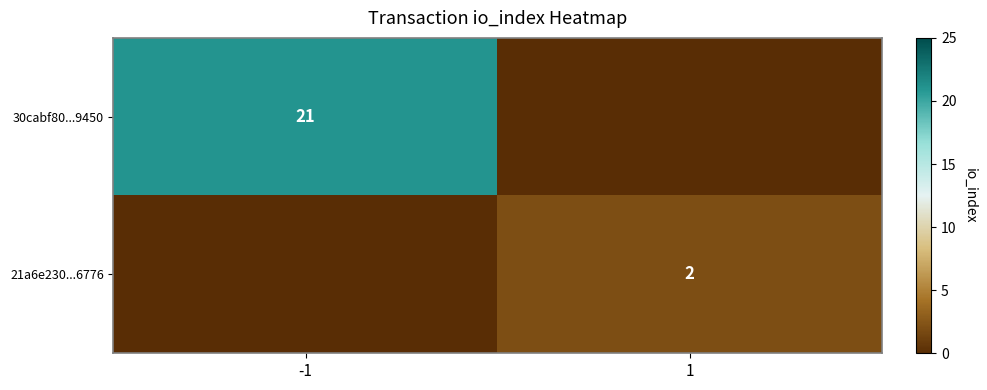

What is the sum of the 21a6e230...6776 values at -1 and 1?

2